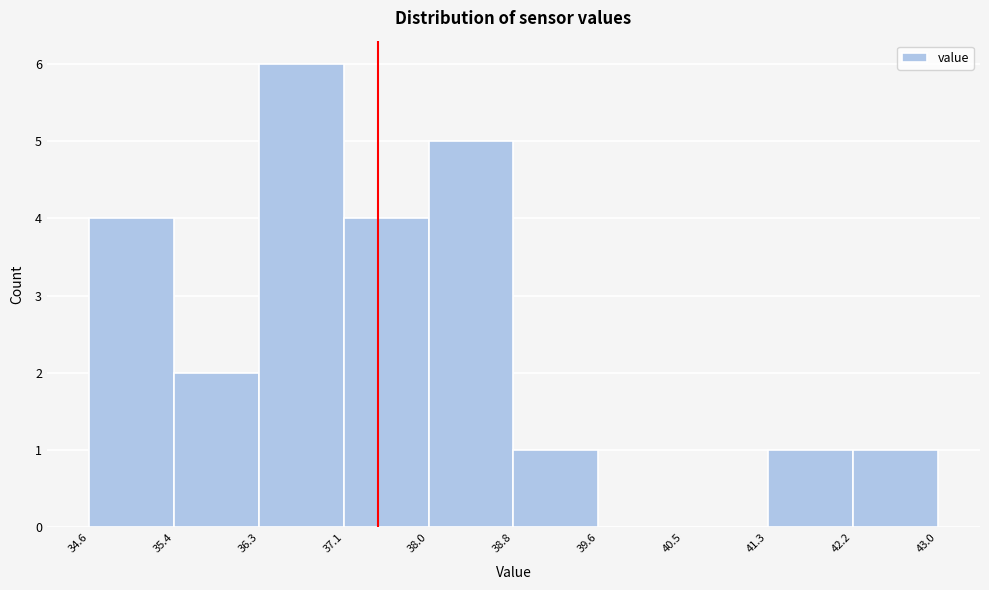

Reading left to right, transcribe this chart: for each bar, give the range it covers on the x-axis and its height. The values are not printed on the chart, so give them approximately, as read against the axis.

34.6 to 35.4: 4
35.4 to 36.3: 2
36.3 to 37.1: 6
37.1 to 38.0: 4
38.0 to 38.8: 5
38.8 to 39.6: 1
39.6 to 40.5: 0
40.5 to 41.3: 0
41.3 to 42.2: 1
42.2 to 43.0: 1